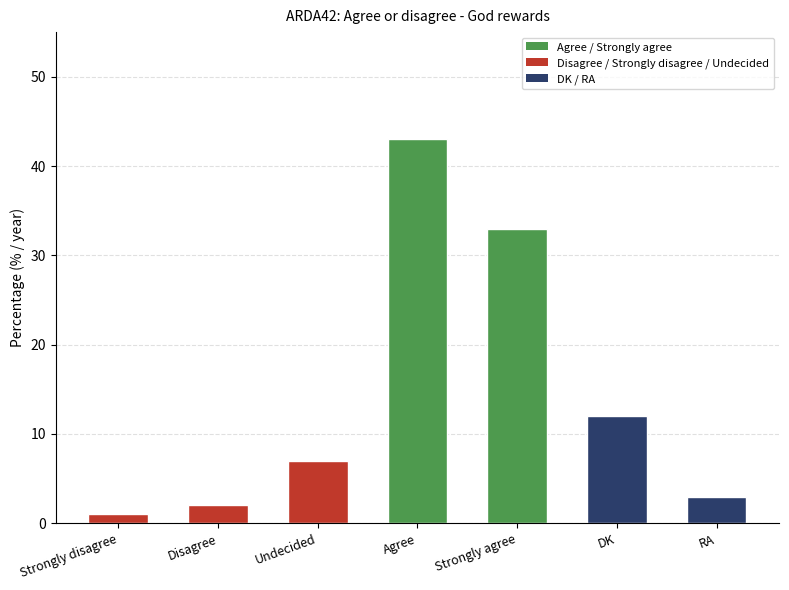

True or false: the data shows 7 at Undecided.

True